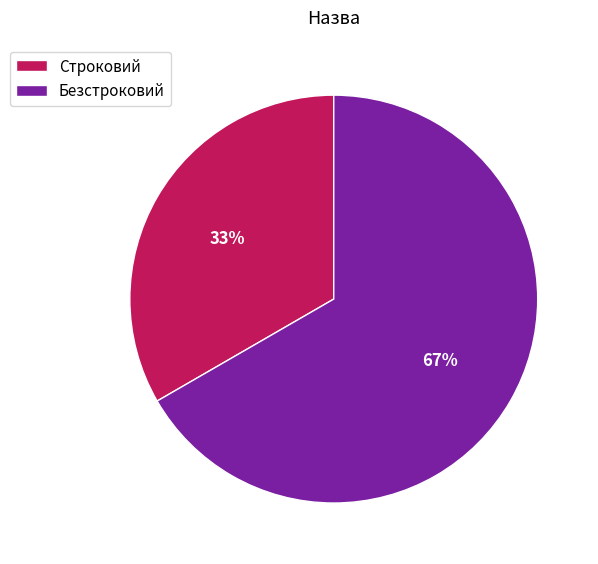

Rank the categories by value from lowest to highest.

Строковий, Безстроковий